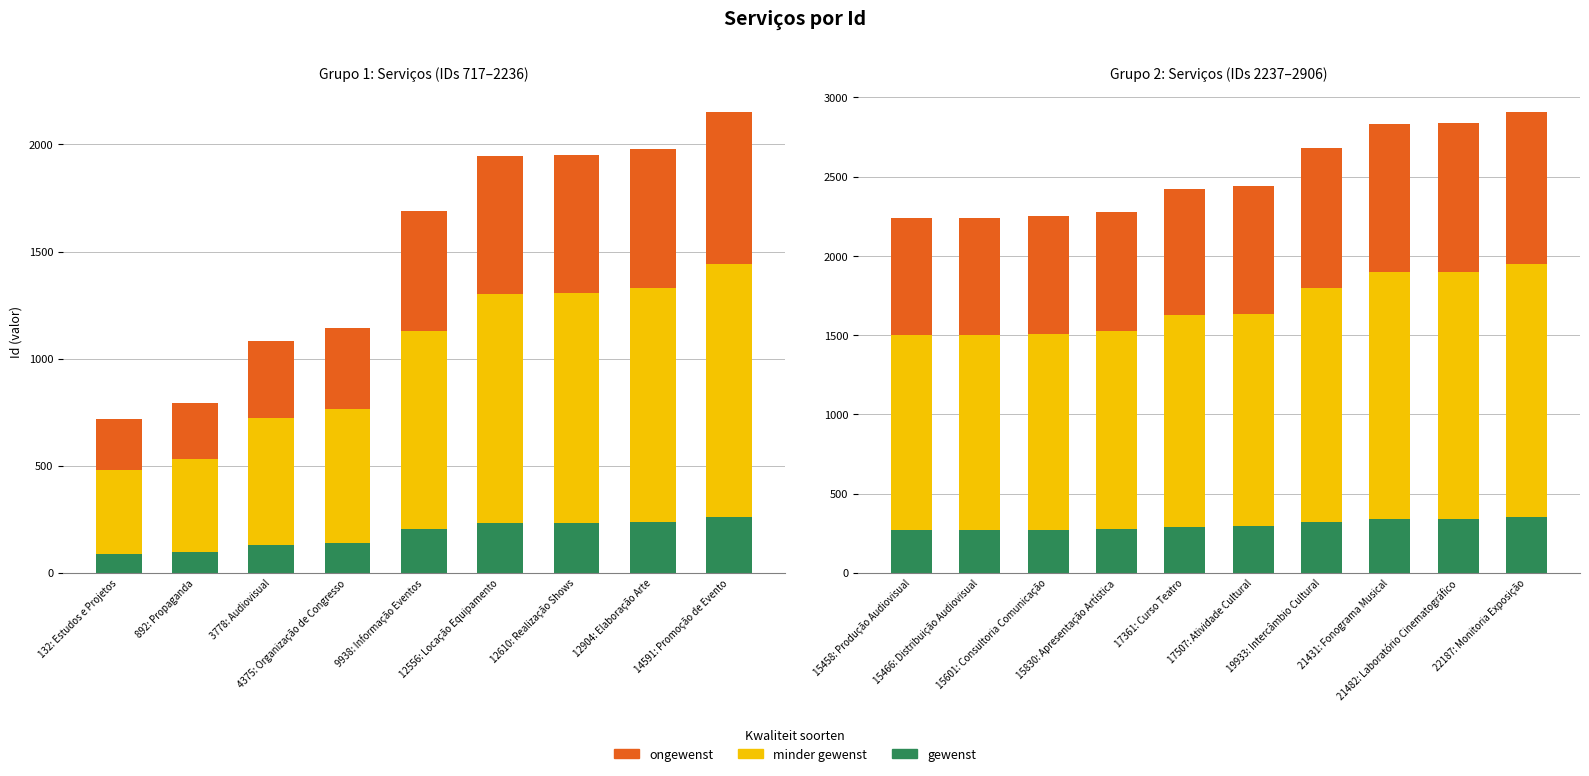

What are all the series names shown in the legend?

gewenst, minder gewenst, ongewenst